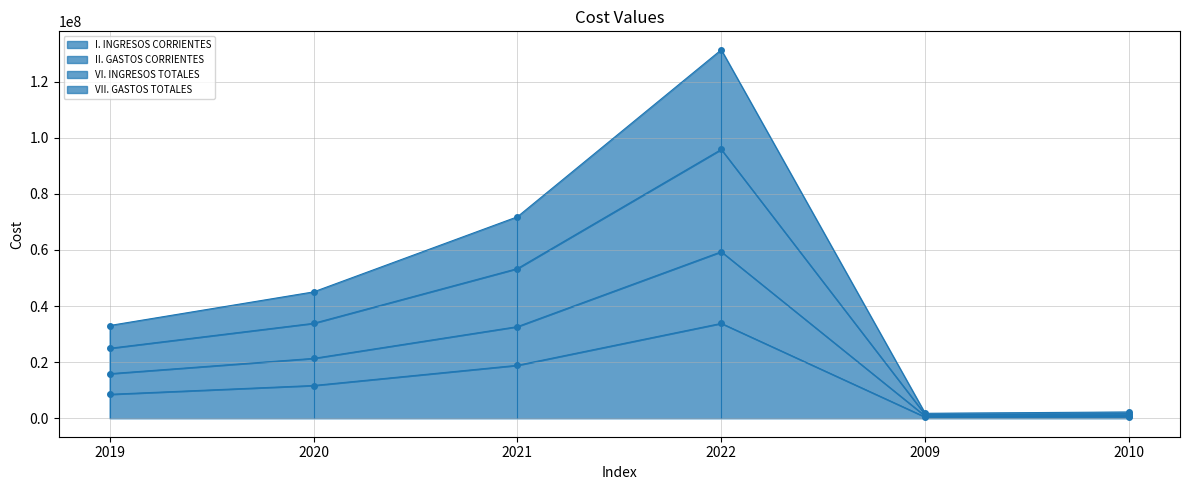

The value of II. GASTOS CORRIENTES at 2022 is 59358464.4. True or false?

True